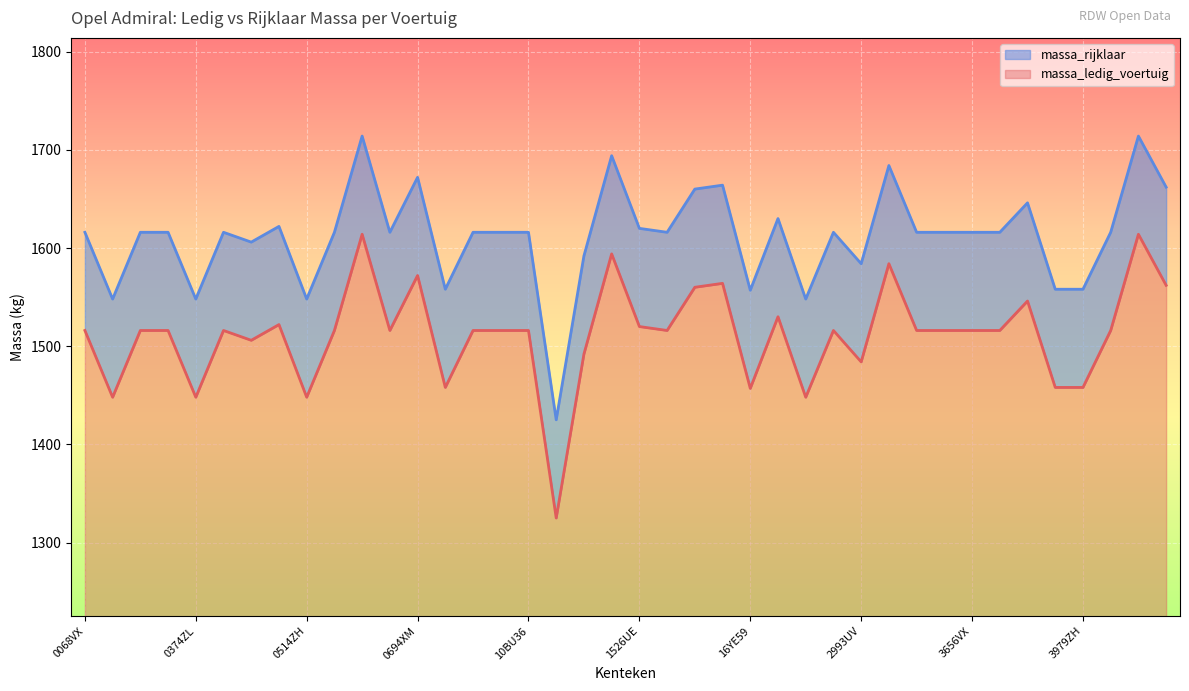

True or false: massa_ledig_voertuig has a value of 68 at 3979ZH.

False